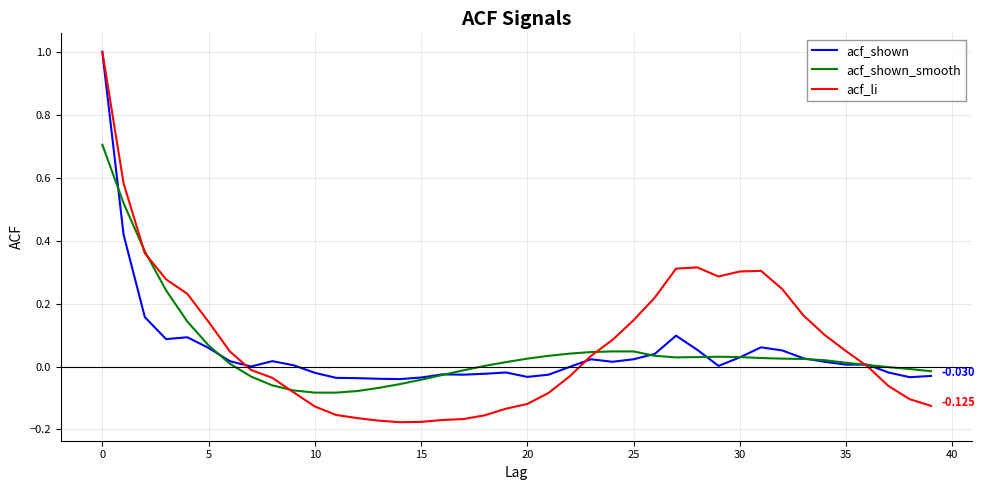

Which series has the widest spread of values?

acf_li